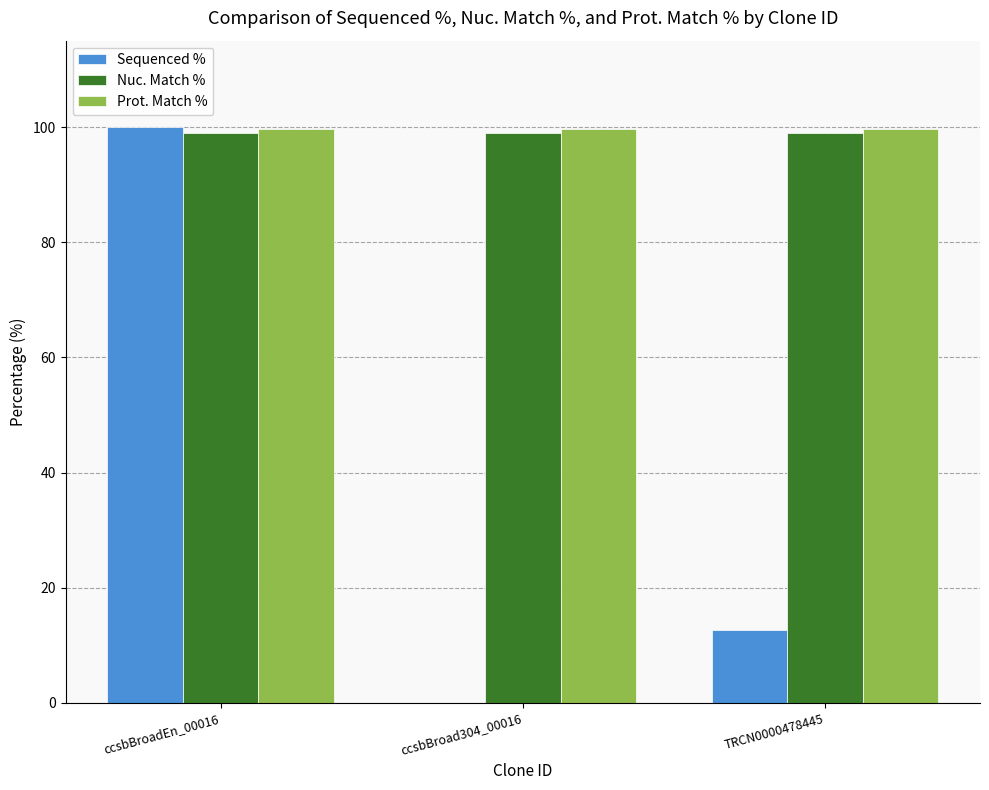

Between ccsbBroadEn_00016 and TRCN0000478445, which series saw the biggest shift?

Sequenced %